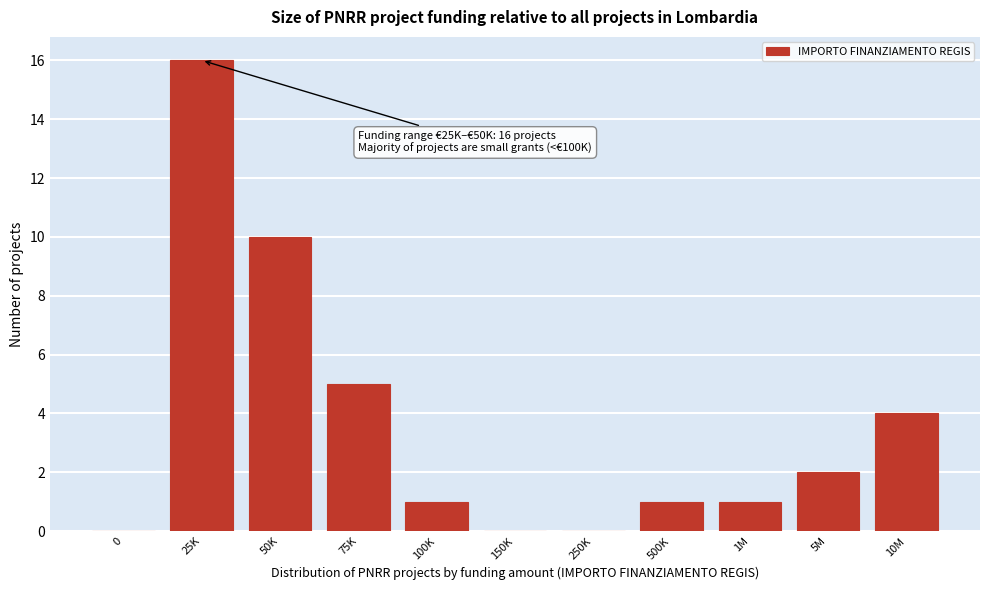

Reading right to left, extract all data points from this chart.

10M=4	5M=2	1M=1	500K=1	250K=0	150K=0	100K=1	75K=5	50K=10	25K=16	0=0